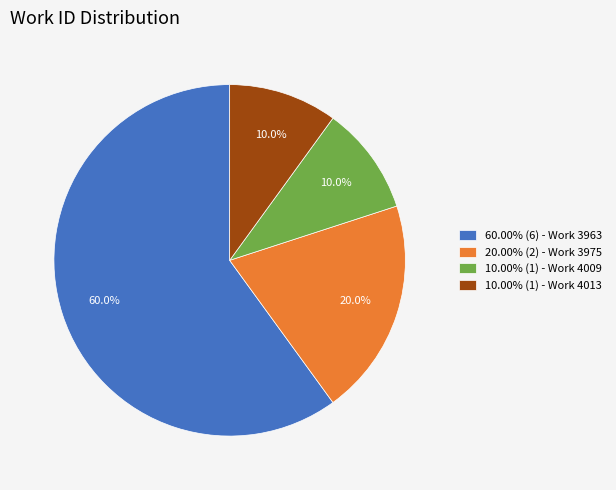

What is the total percentage of 10.00% (1) - Work 4009 and 20.00% (2) - Work 3975?

30.0%